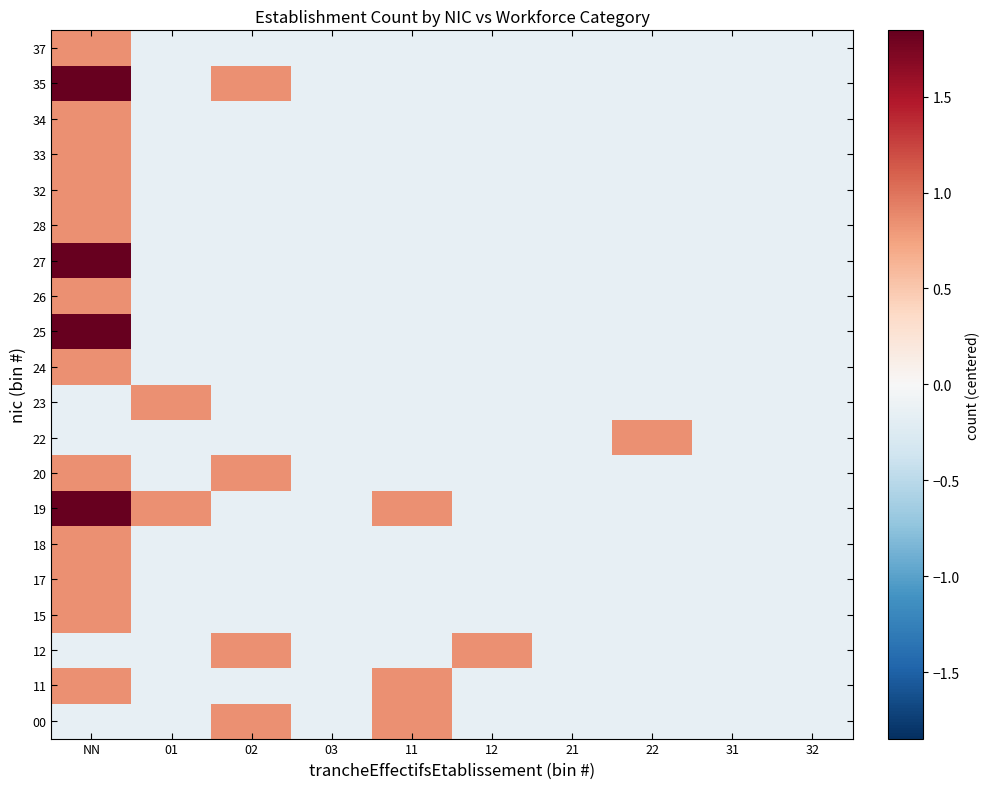

Reading right to left, what are all the values shown in this chart?

00: 32=-0.2	31=-0.2	22=-0.2	21=-0.2	12=-0.2	11=0.8	03=-0.2	02=0.8	01=-0.2	NN=-0.2
11: 32=-0.2	31=-0.2	22=-0.2	21=-0.2	12=-0.2	11=0.8	03=-0.2	02=-0.2	01=-0.2	NN=0.8
12: 32=-0.2	31=-0.2	22=-0.2	21=-0.2	12=0.8	11=-0.2	03=-0.2	02=0.8	01=-0.2	NN=-0.2
15: 32=-0.2	31=-0.2	22=-0.2	21=-0.2	12=-0.2	11=-0.2	03=-0.2	02=-0.2	01=-0.2	NN=0.8
17: 32=-0.2	31=-0.2	22=-0.2	21=-0.2	12=-0.2	11=-0.2	03=-0.2	02=-0.2	01=-0.2	NN=0.8
18: 32=-0.2	31=-0.2	22=-0.2	21=-0.2	12=-0.2	11=-0.2	03=-0.2	02=-0.2	01=-0.2	NN=0.8
19: 32=-0.2	31=-0.2	22=-0.2	21=-0.2	12=-0.2	11=0.8	03=-0.2	02=-0.2	01=0.8	NN=1.8
20: 32=-0.2	31=-0.2	22=-0.2	21=-0.2	12=-0.2	11=-0.2	03=-0.2	02=0.8	01=-0.2	NN=0.8
22: 32=-0.2	31=-0.2	22=0.8	21=-0.2	12=-0.2	11=-0.2	03=-0.2	02=-0.2	01=-0.2	NN=-0.2
23: 32=-0.2	31=-0.2	22=-0.2	21=-0.2	12=-0.2	11=-0.2	03=-0.2	02=-0.2	01=0.8	NN=-0.2
24: 32=-0.2	31=-0.2	22=-0.2	21=-0.2	12=-0.2	11=-0.2	03=-0.2	02=-0.2	01=-0.2	NN=0.8
25: 32=-0.2	31=-0.2	22=-0.2	21=-0.2	12=-0.2	11=-0.2	03=-0.2	02=-0.2	01=-0.2	NN=1.8
26: 32=-0.2	31=-0.2	22=-0.2	21=-0.2	12=-0.2	11=-0.2	03=-0.2	02=-0.2	01=-0.2	NN=0.8
27: 32=-0.2	31=-0.2	22=-0.2	21=-0.2	12=-0.2	11=-0.2	03=-0.2	02=-0.2	01=-0.2	NN=1.8
28: 32=-0.2	31=-0.2	22=-0.2	21=-0.2	12=-0.2	11=-0.2	03=-0.2	02=-0.2	01=-0.2	NN=0.8
32: 32=-0.2	31=-0.2	22=-0.2	21=-0.2	12=-0.2	11=-0.2	03=-0.2	02=-0.2	01=-0.2	NN=0.8
33: 32=-0.2	31=-0.2	22=-0.2	21=-0.2	12=-0.2	11=-0.2	03=-0.2	02=-0.2	01=-0.2	NN=0.8
34: 32=-0.2	31=-0.2	22=-0.2	21=-0.2	12=-0.2	11=-0.2	03=-0.2	02=-0.2	01=-0.2	NN=0.8
35: 32=-0.2	31=-0.2	22=-0.2	21=-0.2	12=-0.2	11=-0.2	03=-0.2	02=0.8	01=-0.2	NN=1.8
37: 32=-0.2	31=-0.2	22=-0.2	21=-0.2	12=-0.2	11=-0.2	03=-0.2	02=-0.2	01=-0.2	NN=0.8